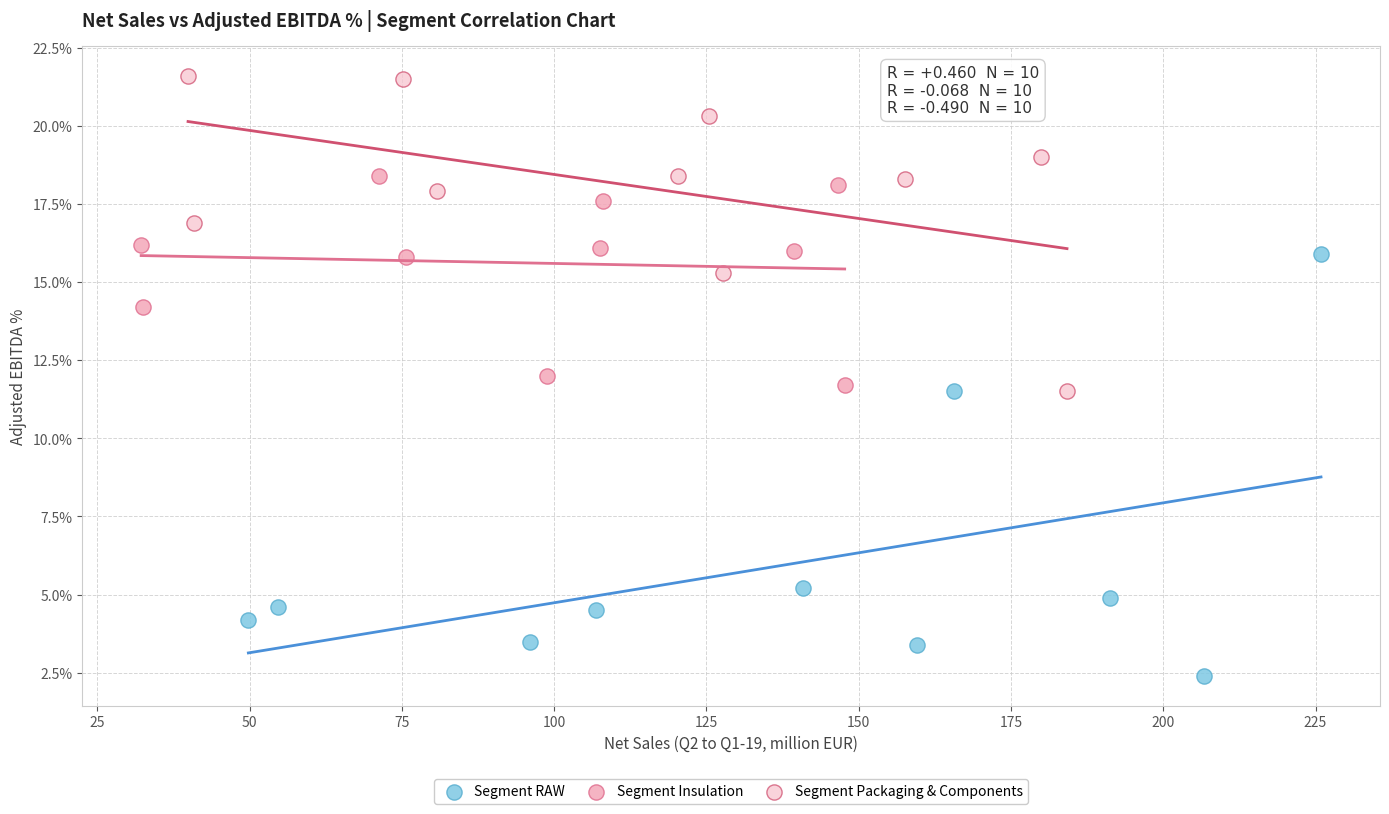

What are all the series names shown in the legend?

Segment RAW, Segment Insulation, Segment Packaging & Components